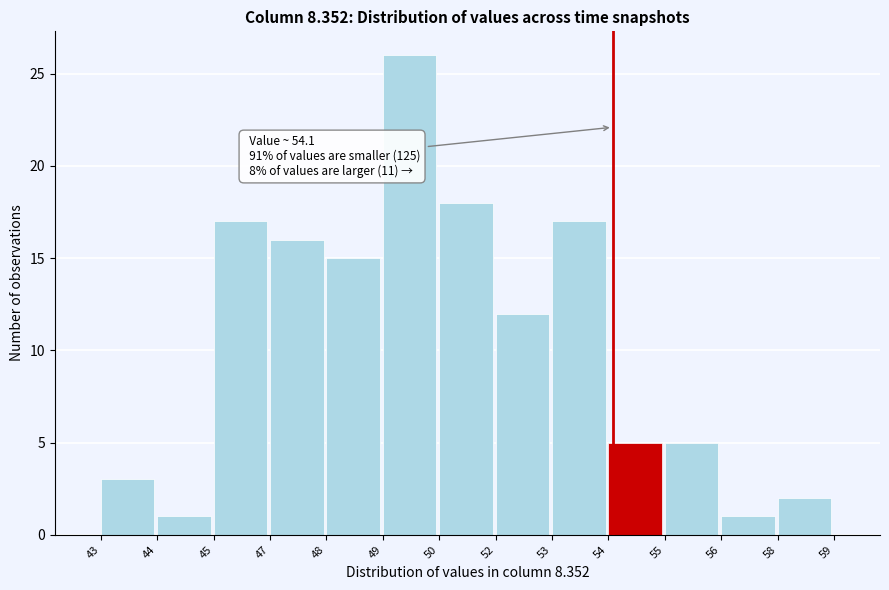

Reading right to left, extract all data points from this chart.

58=2	56=1	55=5	54=5	53=17	52=12	50=18	49=26	48=15	47=16	45=17	44=1	43=3